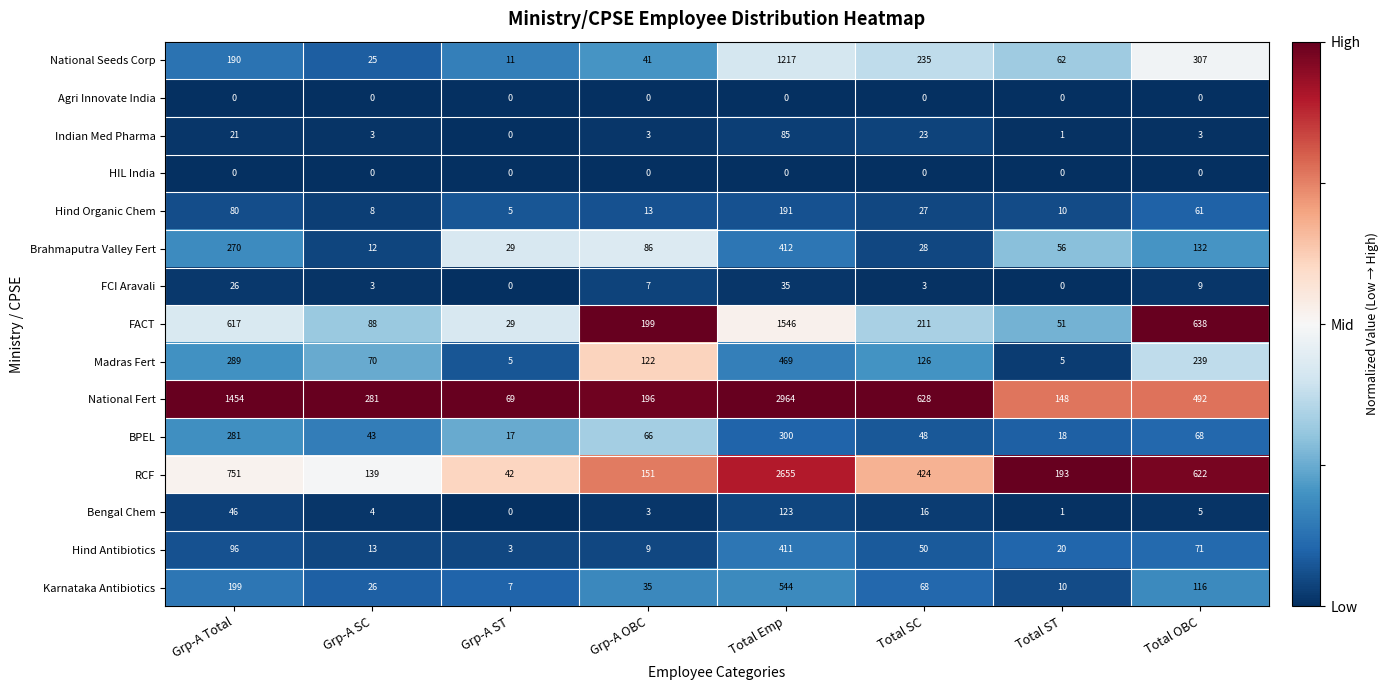

List the labels in order of RCF value, smallest first.

Grp-A ST, Grp-A SC, Grp-A OBC, Total ST, Total SC, Total OBC, Grp-A Total, Total Emp